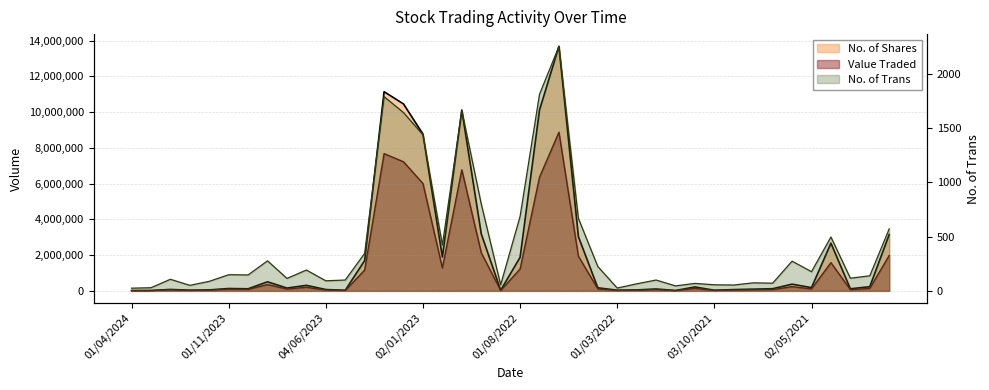

True or false: No. of Shares and No. of Trans cross at least once.

False